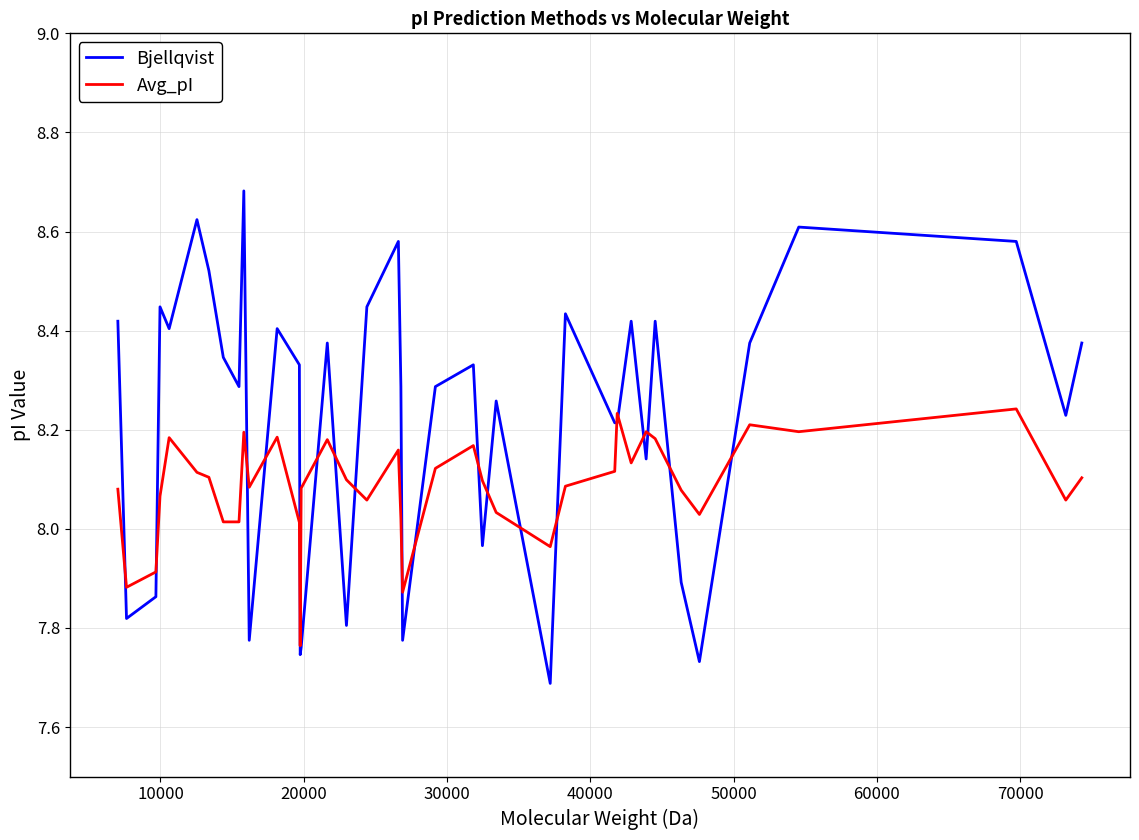

What is the difference between the maximum and minimum values in the Avg_pI series?

0.5